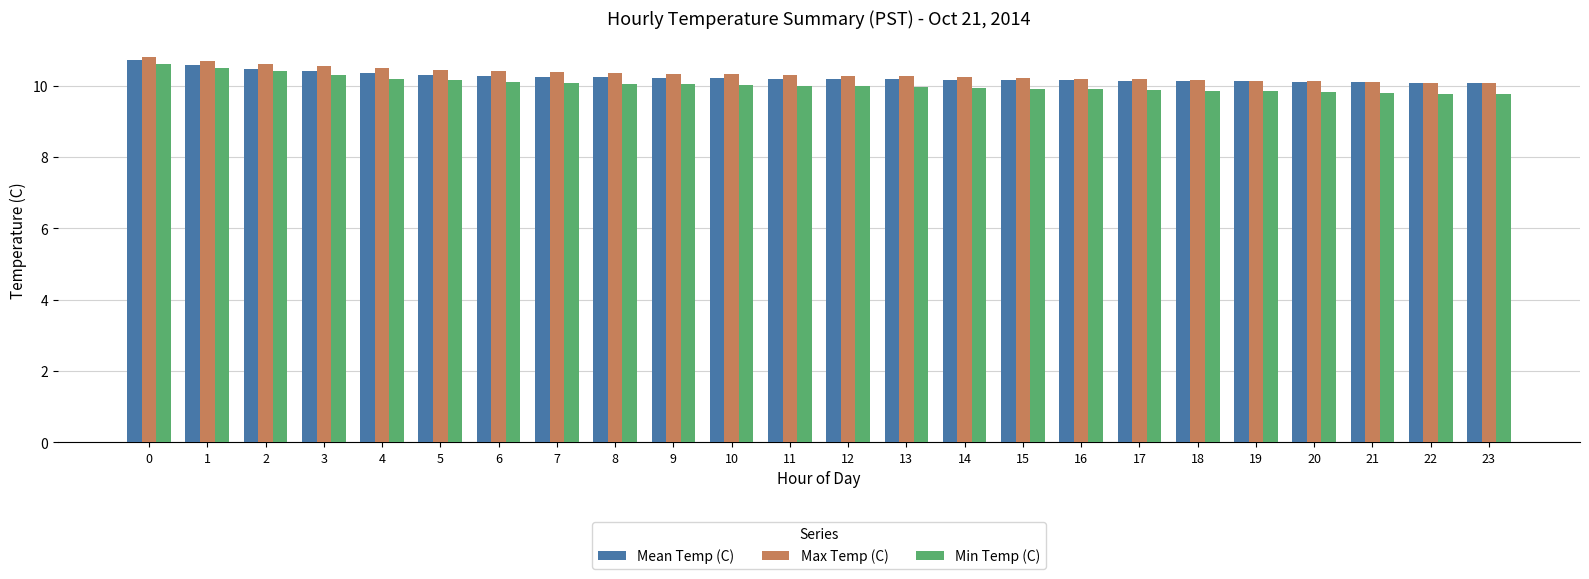

Which series has the widest spread of values?

Min Temp (C)